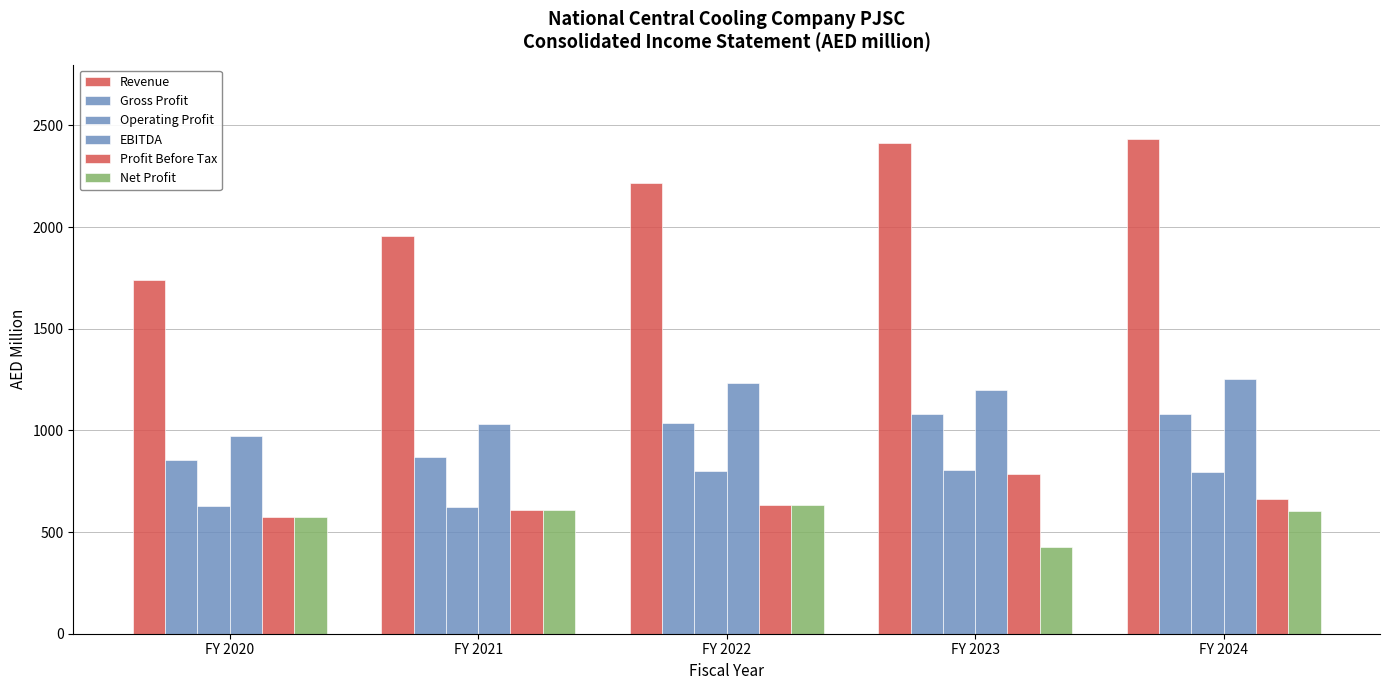

What is the difference between the maximum and second lowest values in the Operating Profit series?

175.7